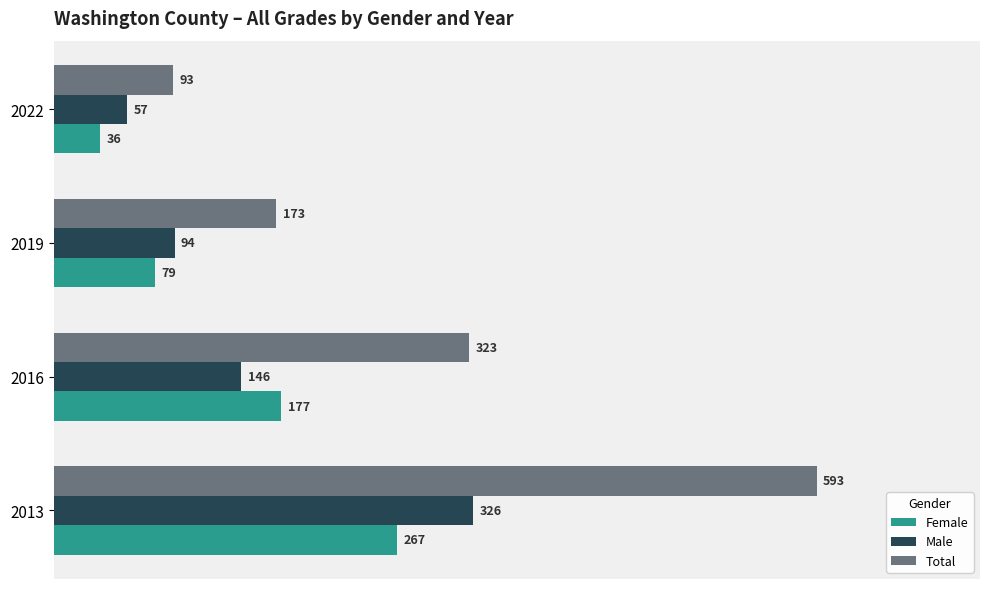

Count the Male values in the range 94 to 326.

3